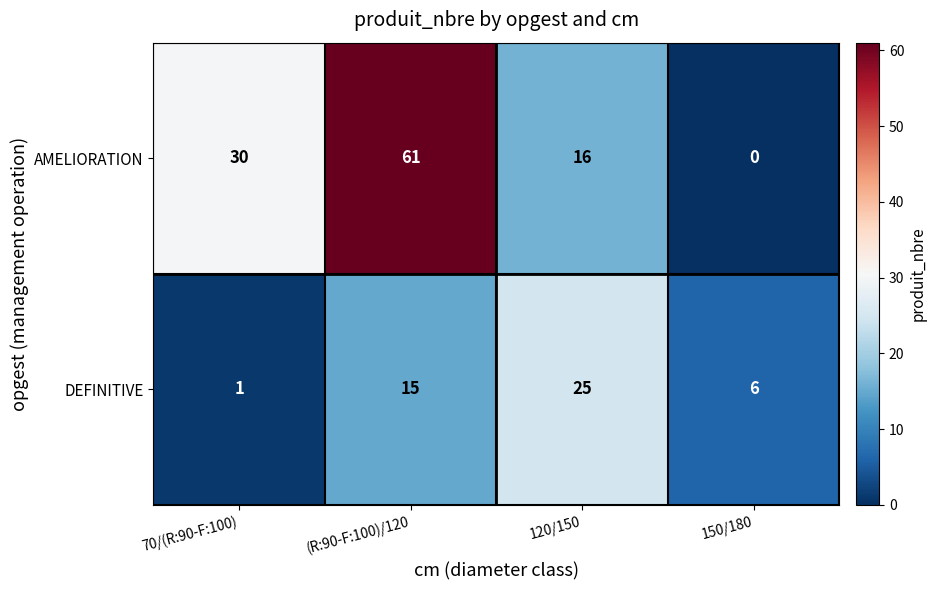

How many AMELIORATION values are between 16 and 61?

3